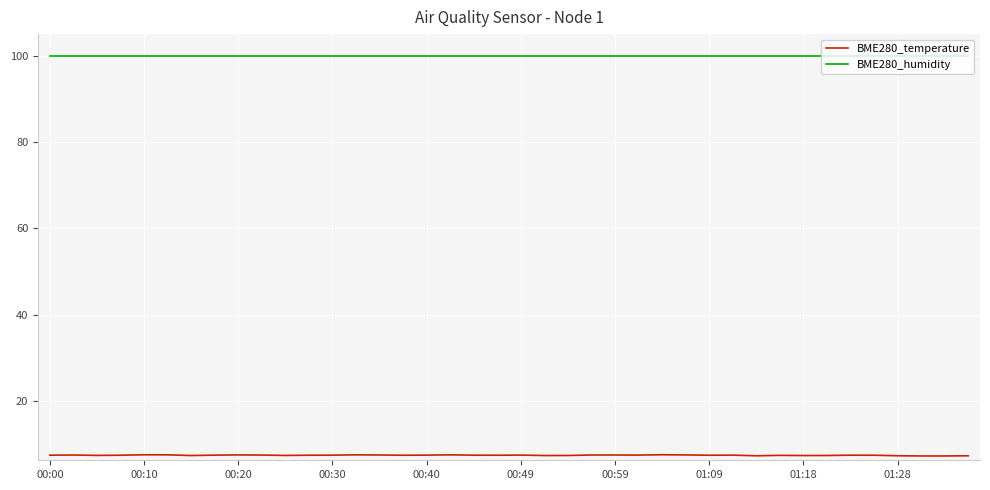

Is this an area chart (filled region under the line)?

No